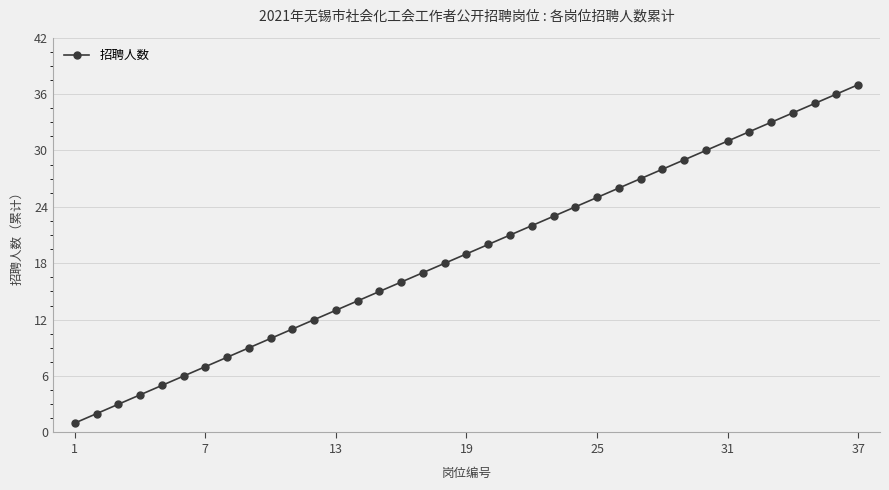

What is the greatest value displayed?

37